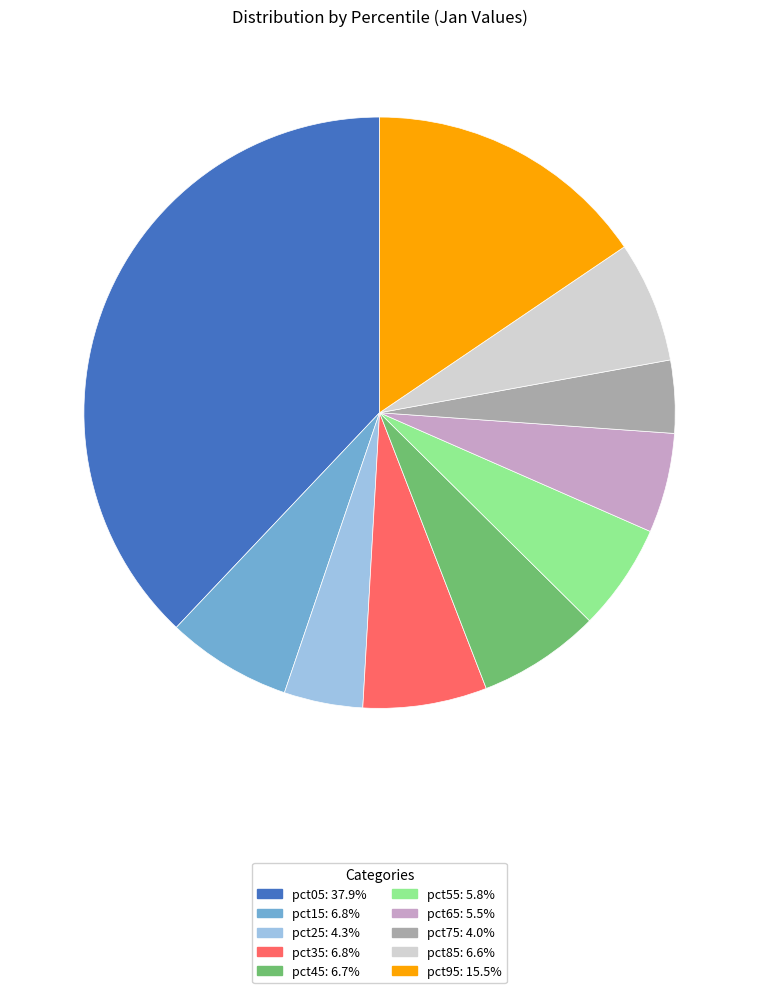

True or false: pct85 accounts for 14% of the total.

False